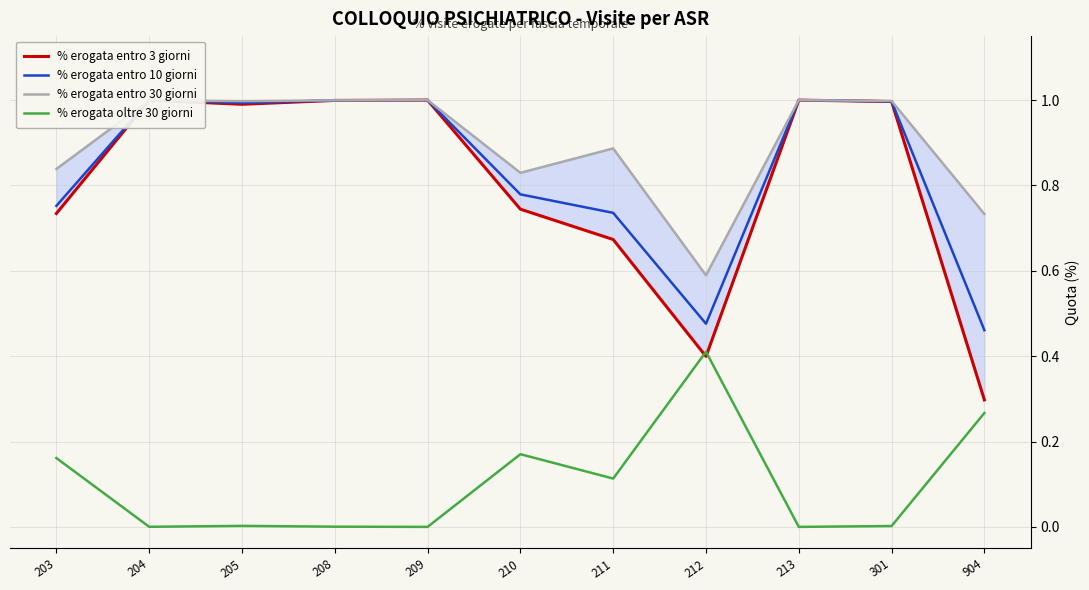

True or false: % erogata entro 3 giorni and % erogata entro 10 giorni intersect in this chart.

False